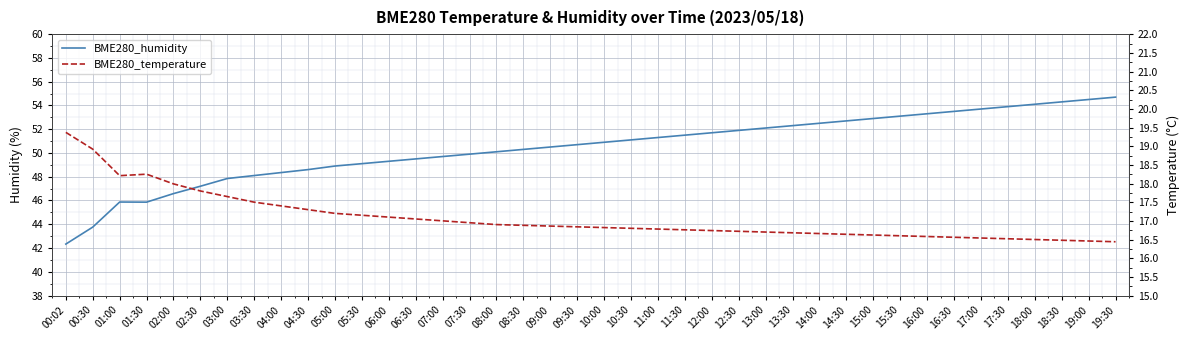

What is the difference between the highest and lowest values at 17:30?

37.4